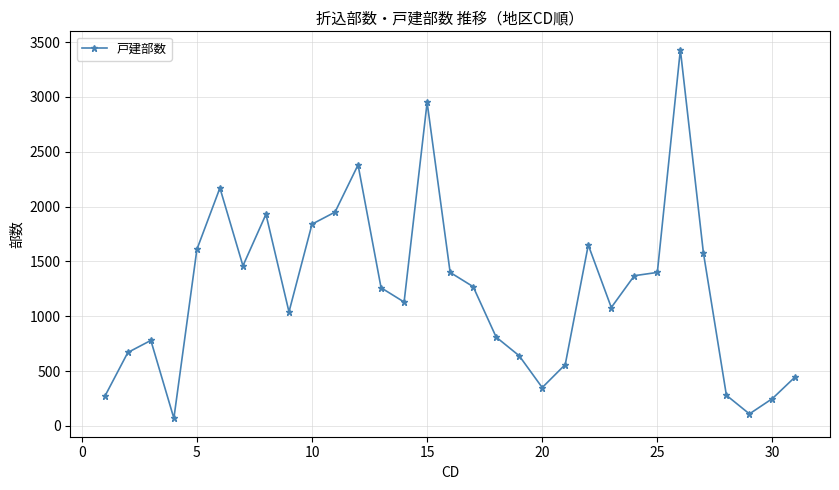

What is the value of the 8th point from the left?

1930